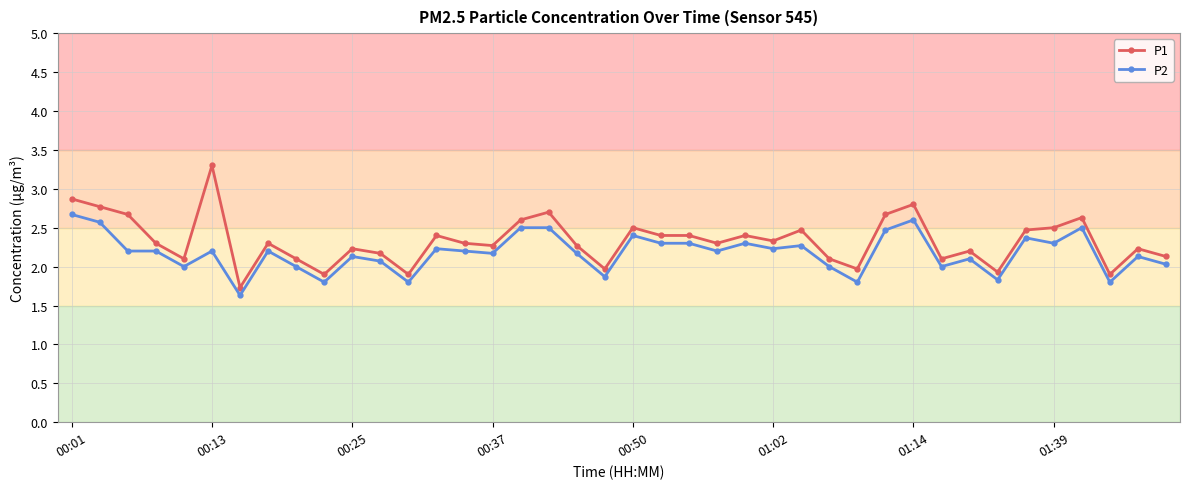

What are all the series names shown in the legend?

P1, P2